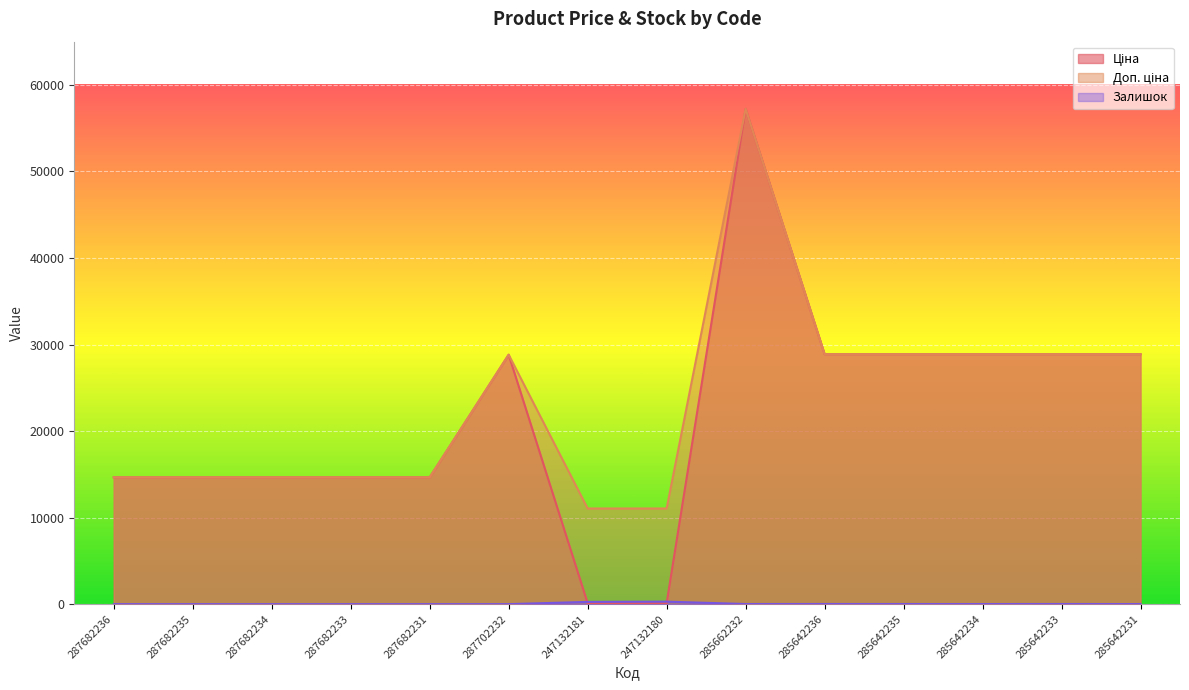

At how many categories does at least one series exceed 13653?

12